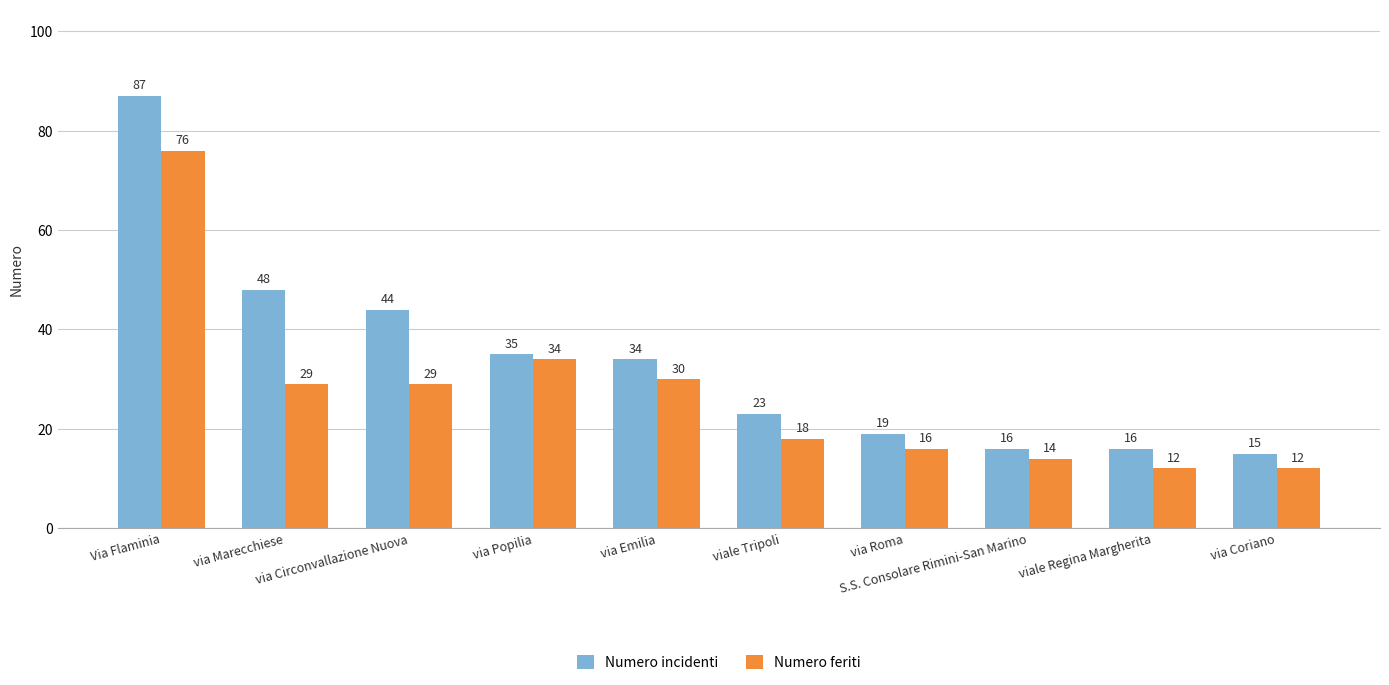

List the series in order of their overall mean, highest first.

Numero incidenti, Numero feriti